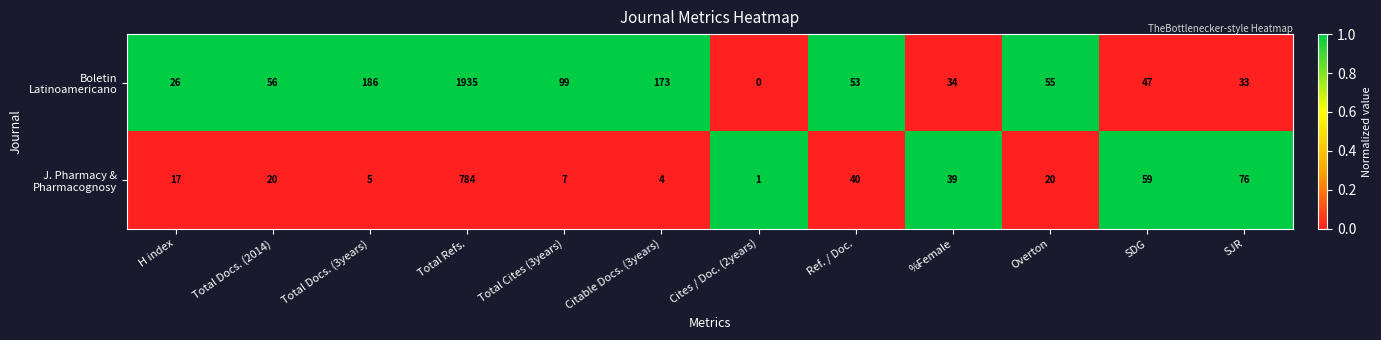

What is the difference between the highest and lowest values at Total Docs. (2014)?

36